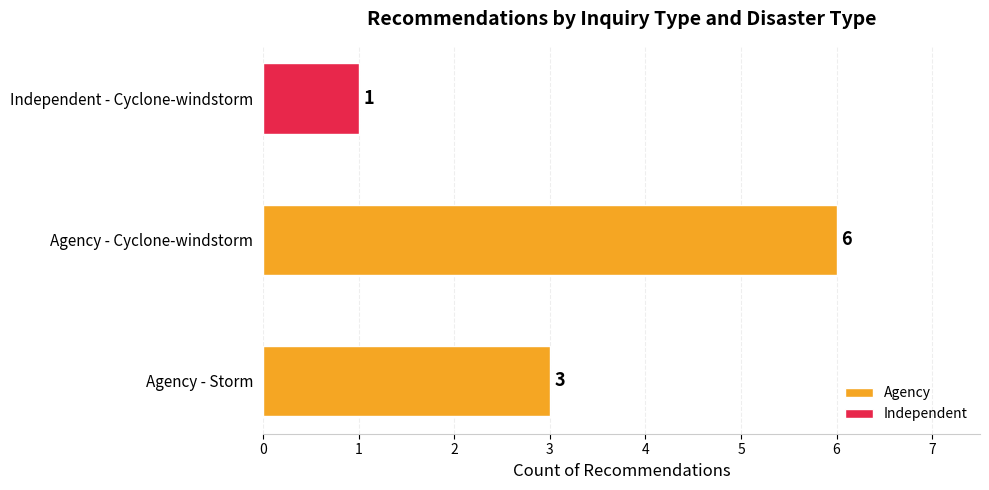

Reading top to bottom, what are all the values shown in this chart?

Independent - Cyclone-windstorm=1	Agency - Cyclone-windstorm=6	Agency - Storm=3